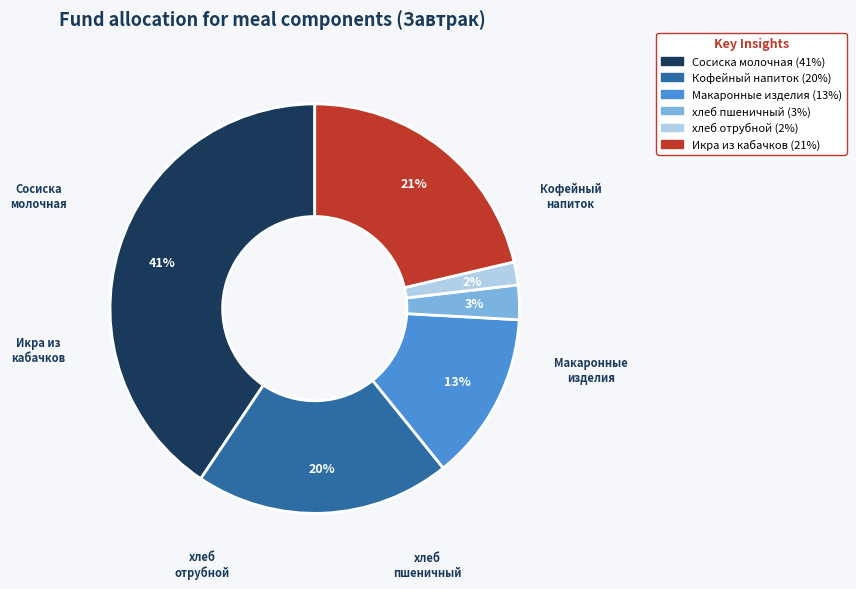

Approximately how many times larger is the value at хлеб отрубной compared to Икра из кабачков?

0.1